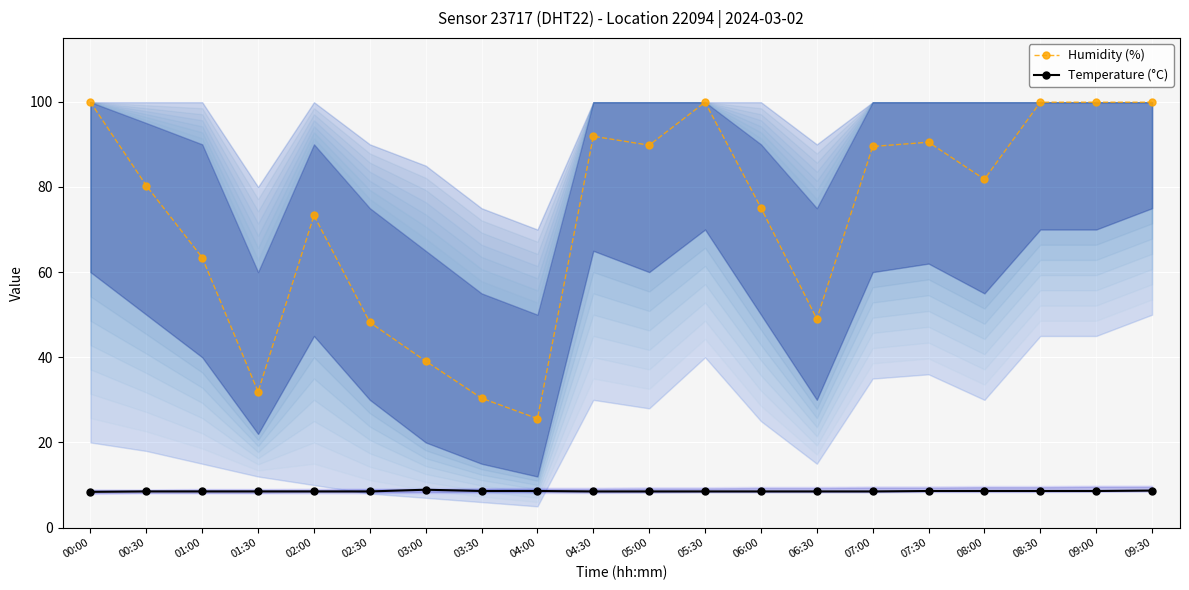

Rank the series by their maximum value, from highest to lowest.

Humidity (%), Temperature (°C)